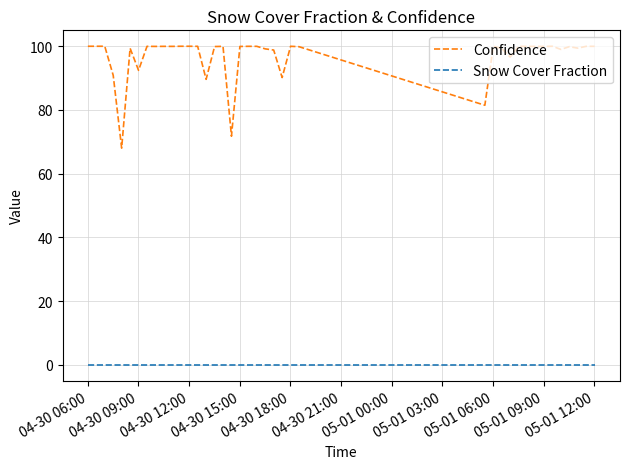

Rank the series by their maximum value, from highest to lowest.

Confidence, Snow Cover Fraction